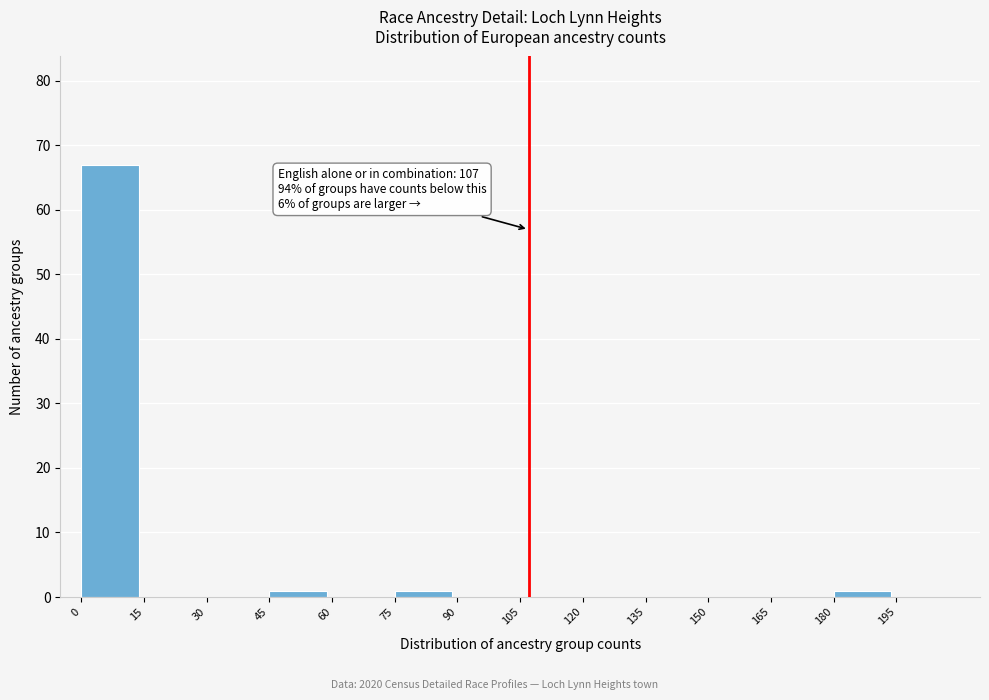

Which range on the x-axis has the tallest bar?

0 to 15